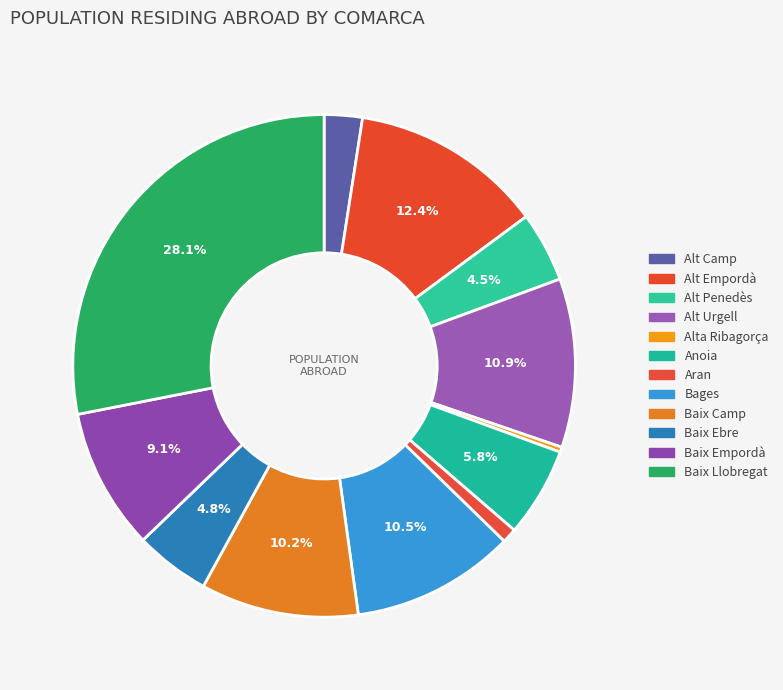

How many slices are in this pie chart?

12